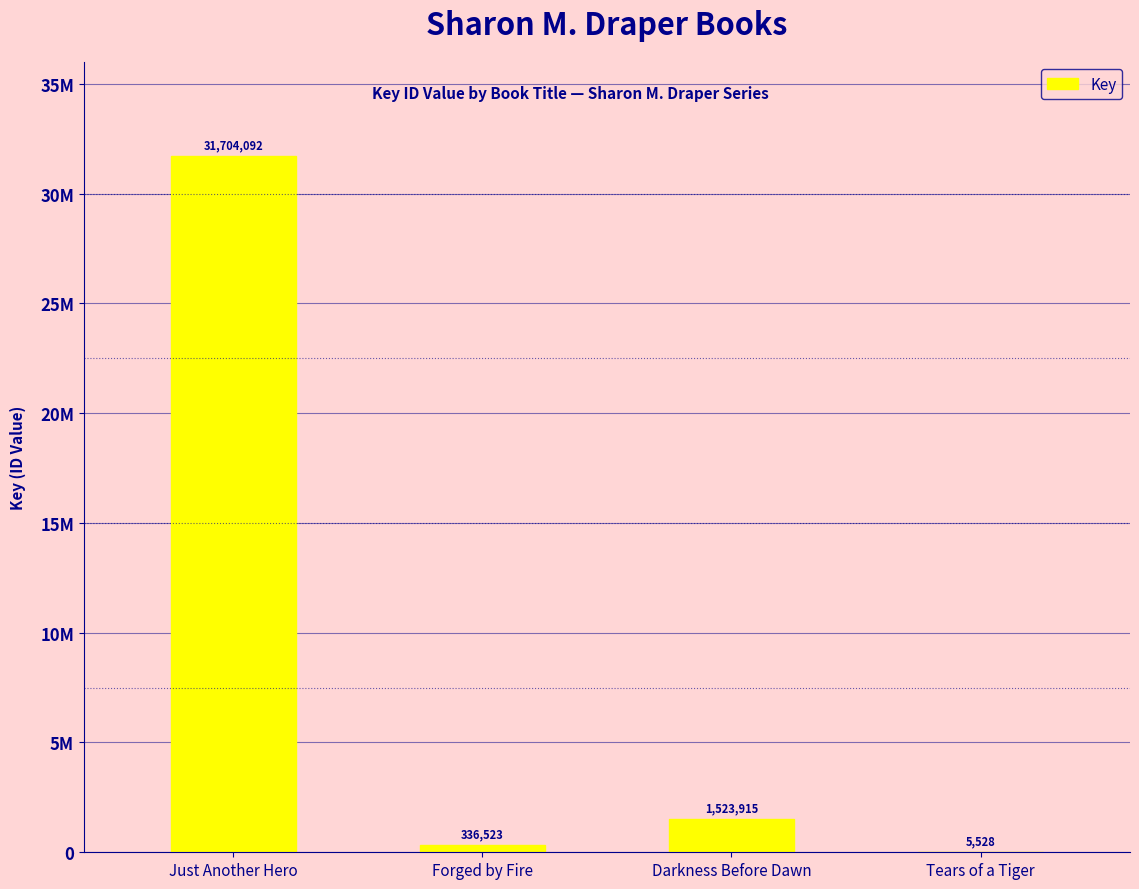

At which label is the value closest to 15854810?

Darkness Before Dawn